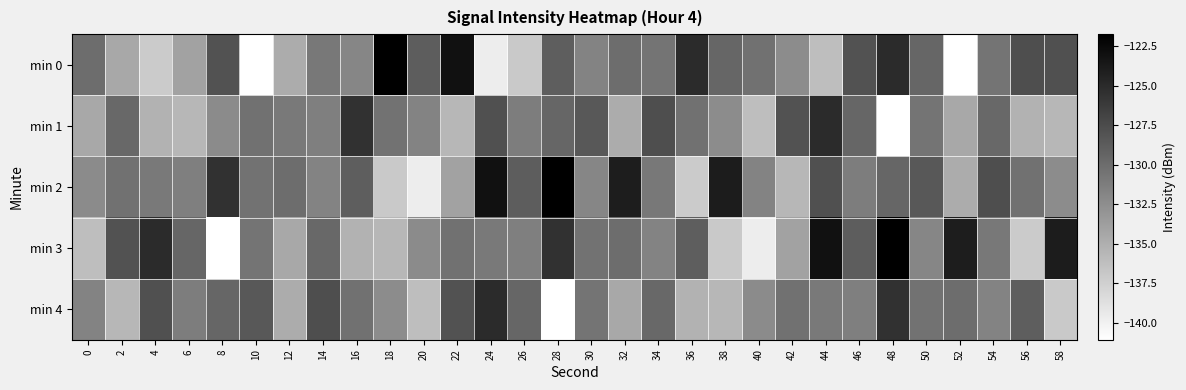

At which category does the chart reach its minimum across all series?

10